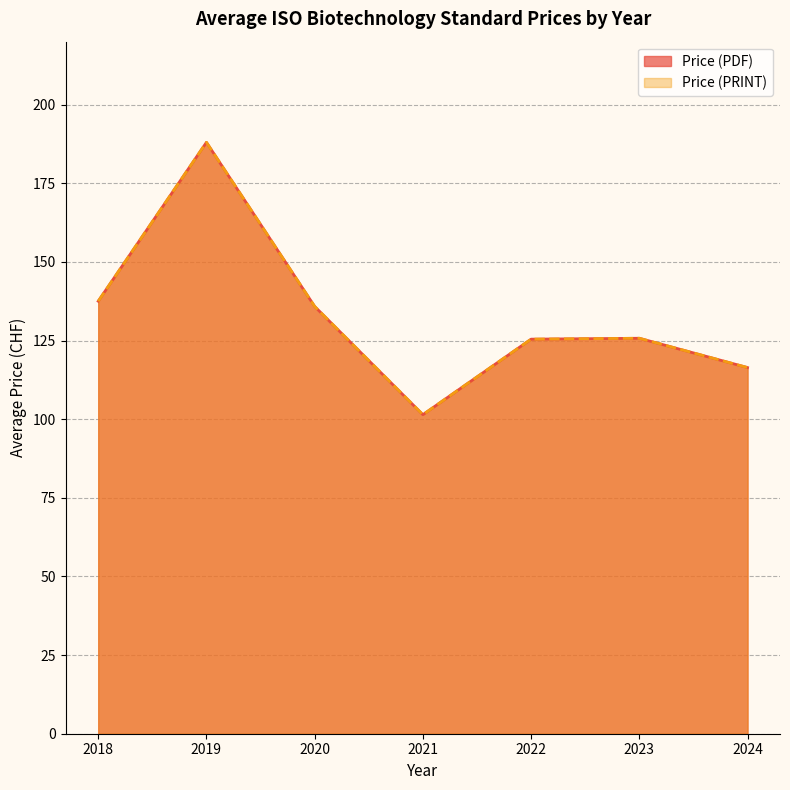

Which series has the widest spread of values?

Price (PDF)